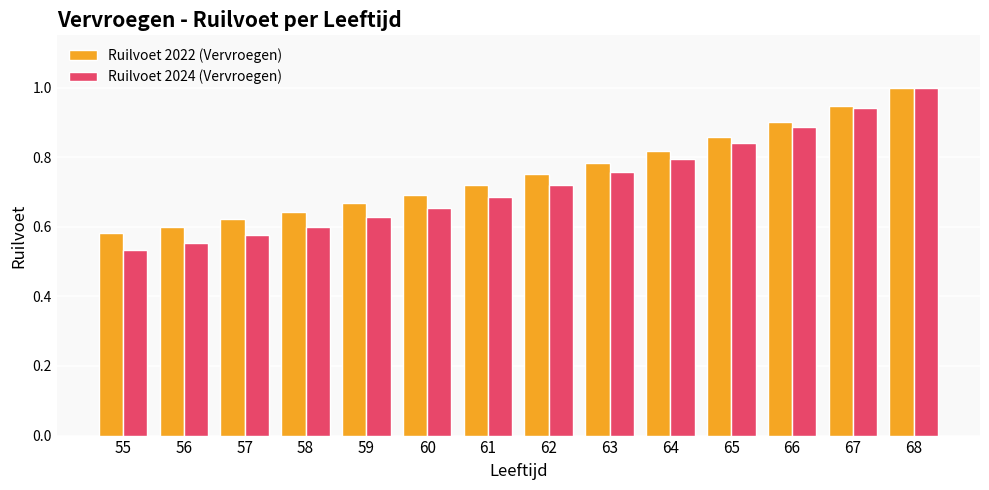

Is it true that Ruilvoet 2022 (Vervroegen) equals 0.5 at 67?

False